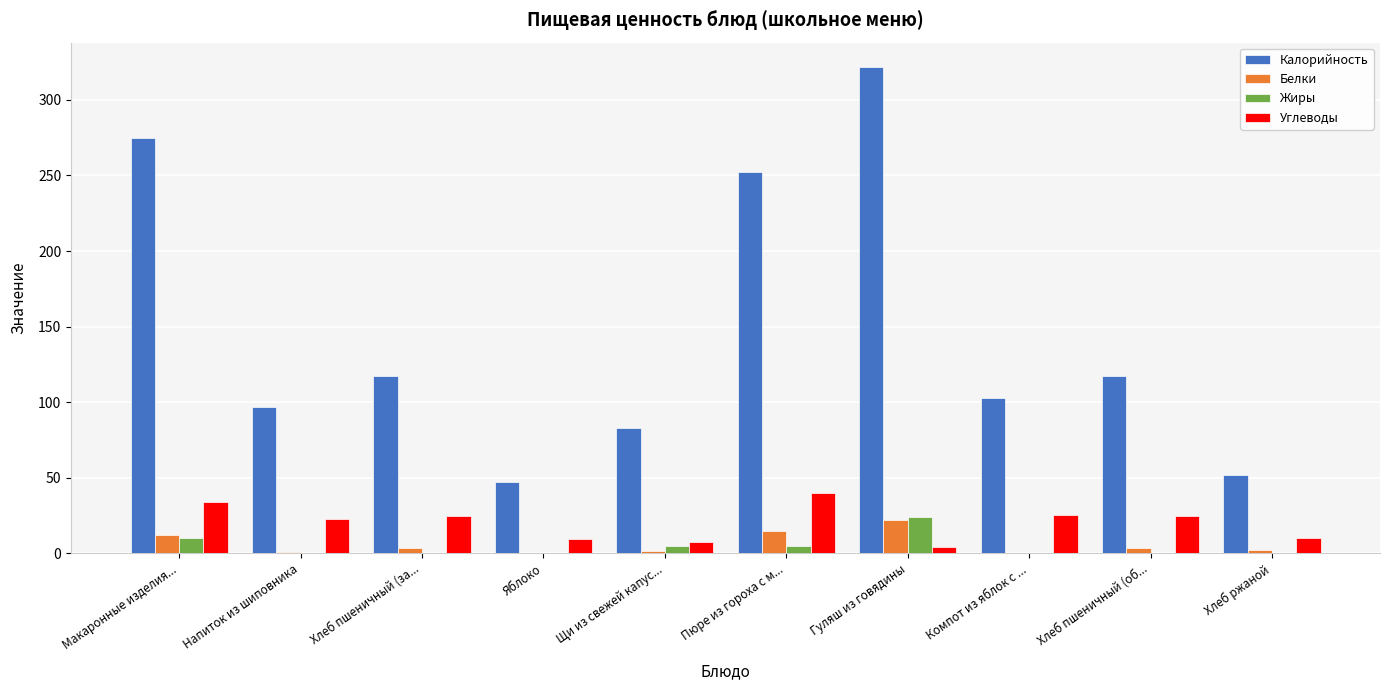

Is the value of Углеводы at Щи из свежей капус... greater than the value of Жиры at Хлеб ржаной?

Yes